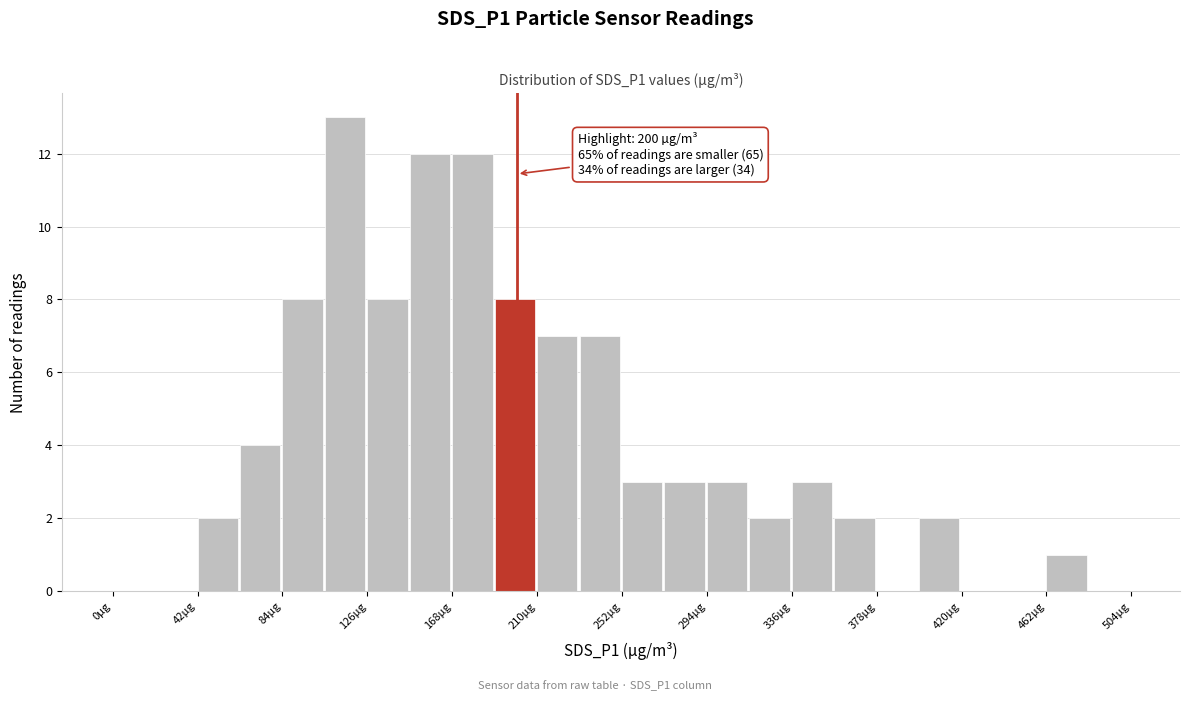

Which range on the x-axis has the tallest bar?

105 to 126